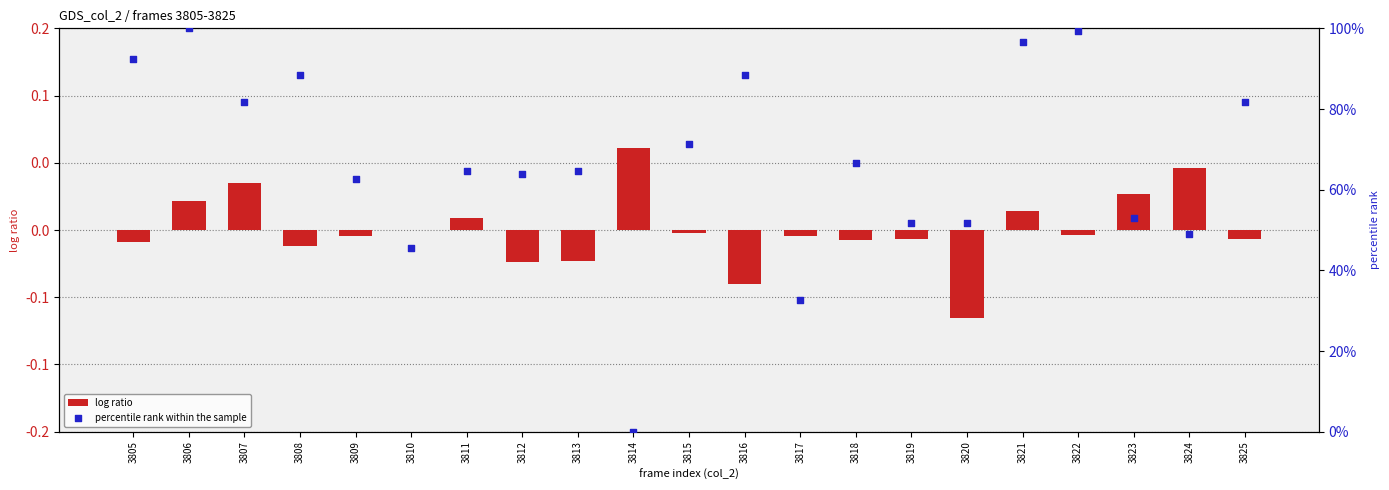

Which series contains the highest Y value?

percentile rank within the sample